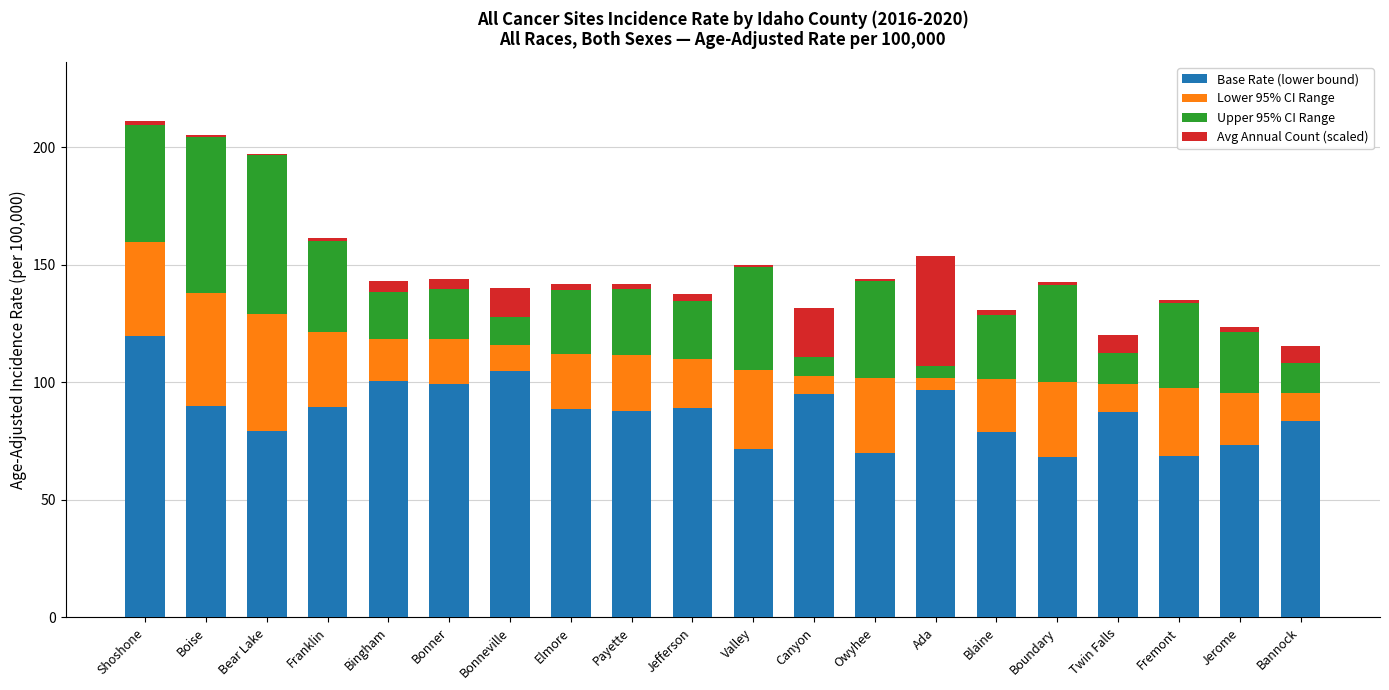

At which label does Base Rate (lower bound) reach its peak?

Shoshone